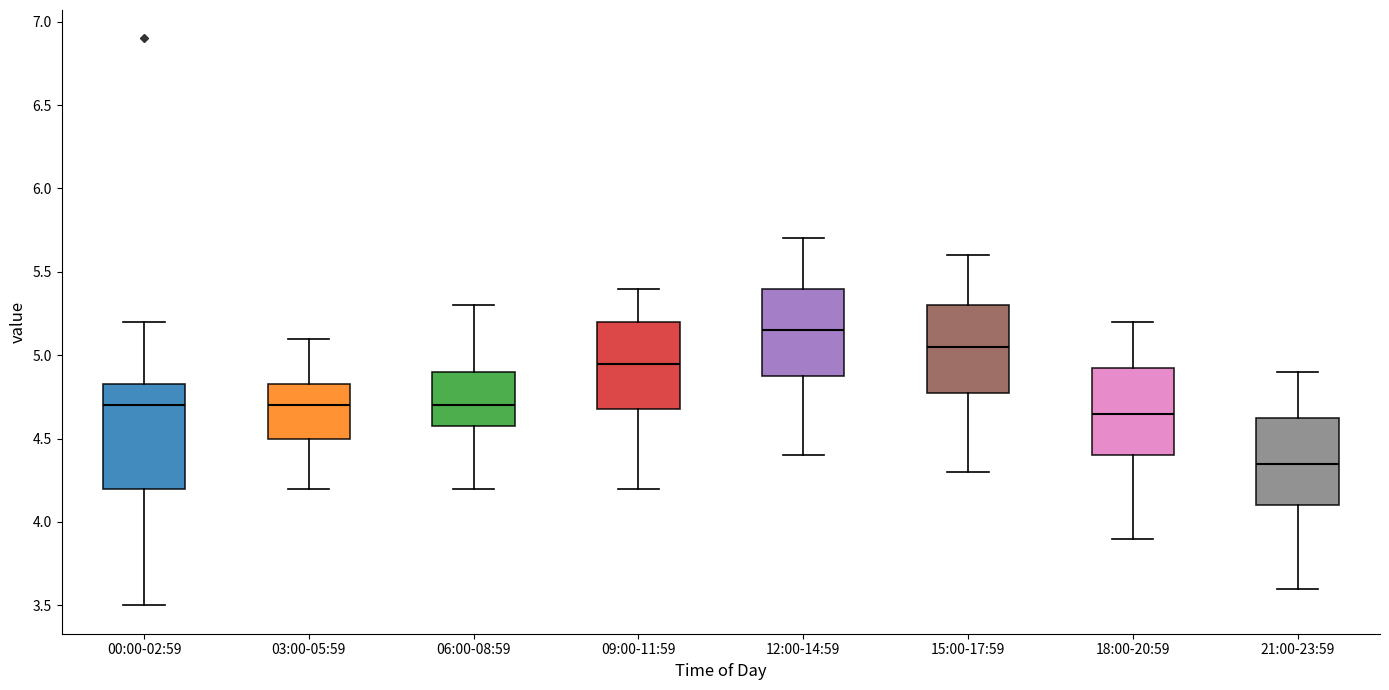

Reading left to right, transcribe this box plot: for each box, give where its median line is, the range the box spans, and where its two whiskers end, as read against the y-axis. The values are not printed on the chart, so give them approximately, as read against the axis.

00:00-02:59: median 4.70, box 4.20 to 4.85, whiskers 3.50 to 5.20
03:00-05:59: median 4.70, box 4.50 to 4.85, whiskers 4.20 to 5.10
06:00-08:59: median 4.70, box 4.60 to 4.90, whiskers 4.20 to 5.30
09:00-11:59: median 4.95, box 4.70 to 5.20, whiskers 4.20 to 5.40
12:00-14:59: median 5.15, box 4.90 to 5.40, whiskers 4.40 to 5.70
15:00-17:59: median 5.05, box 4.80 to 5.30, whiskers 4.30 to 5.60
18:00-20:59: median 4.65, box 4.40 to 4.95, whiskers 3.90 to 5.20
21:00-23:59: median 4.35, box 4.10 to 4.65, whiskers 3.60 to 4.90